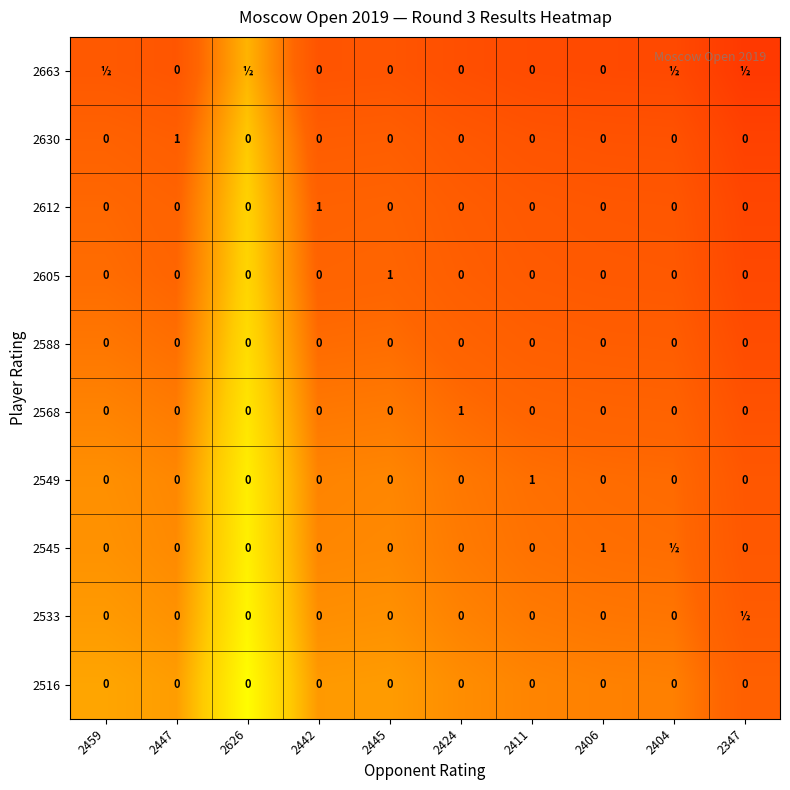

Which has a higher value, 2347 or 2411?

2411